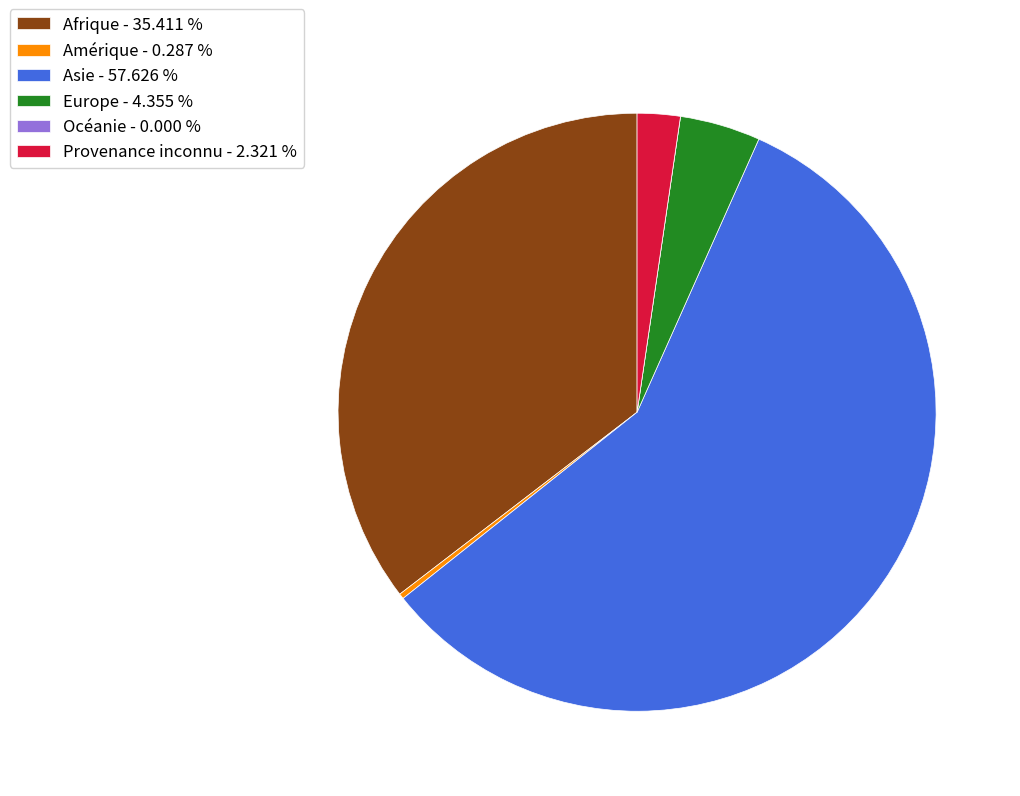

True or false: Amérique accounts for 0% of the total.

True